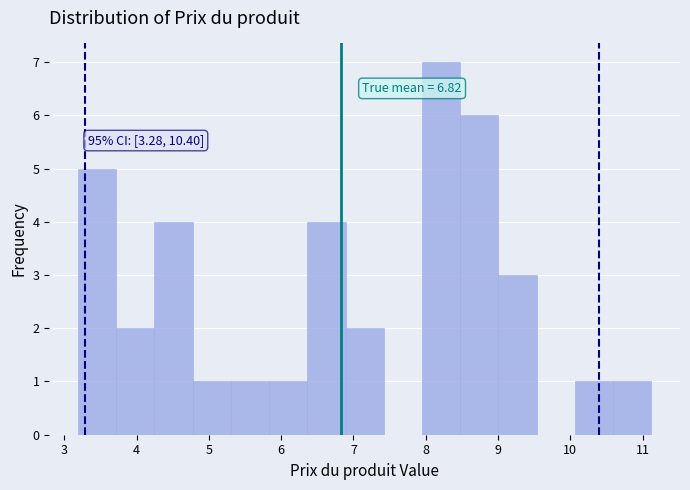

Over which range of the x-axis is the bar tallest?

7.9 to 8.5